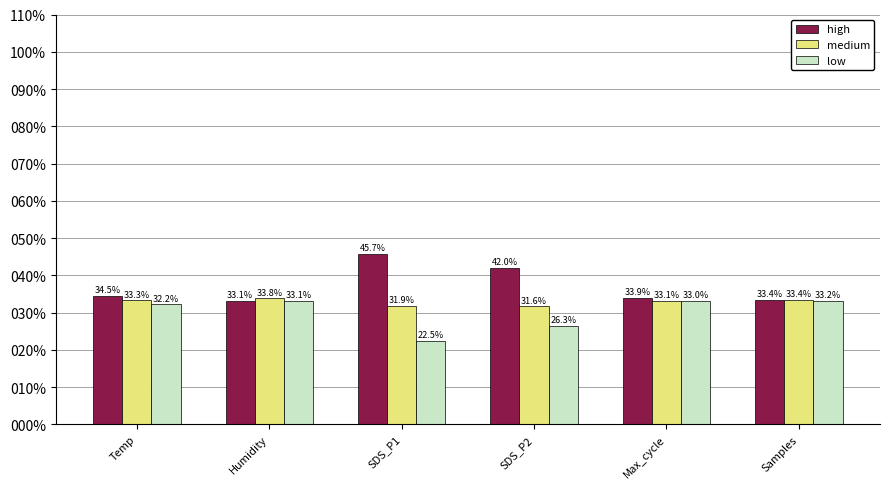

Are the bars horizontal?

No